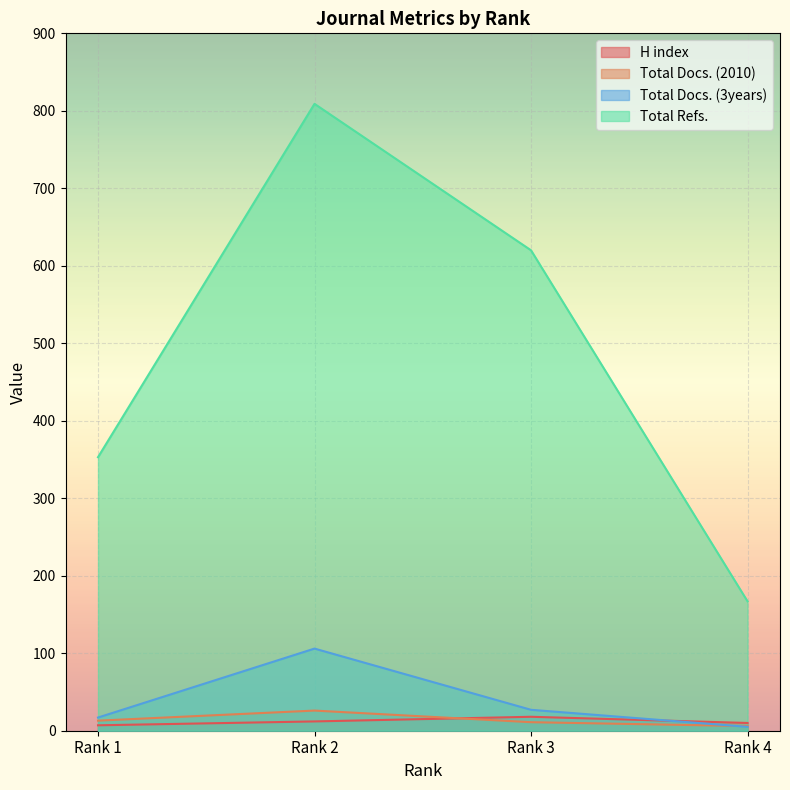

How many data points in H index are less than 12?

2